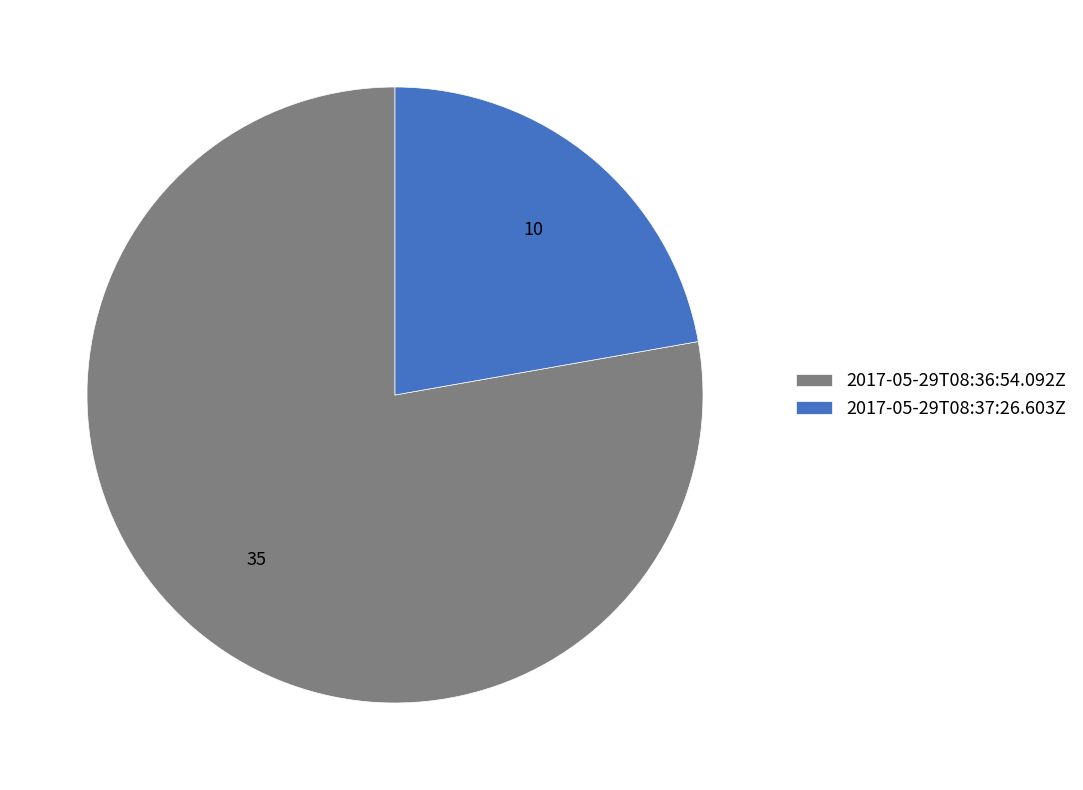

How many segments does this pie chart have?

2